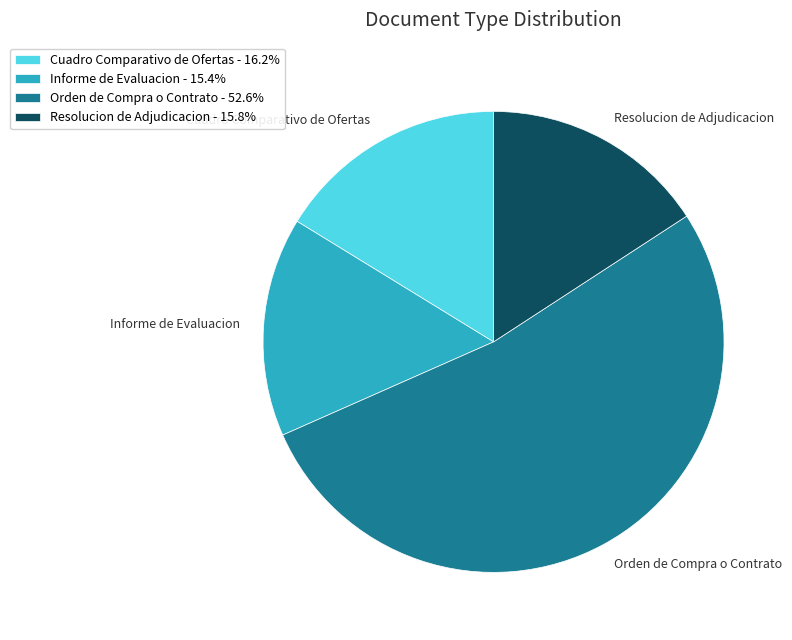

What is the ratio of the value at Orden de Compra o Contrato - 52.6% to the value at Resolucion de Adjudicacion - 15.8%?

3.3